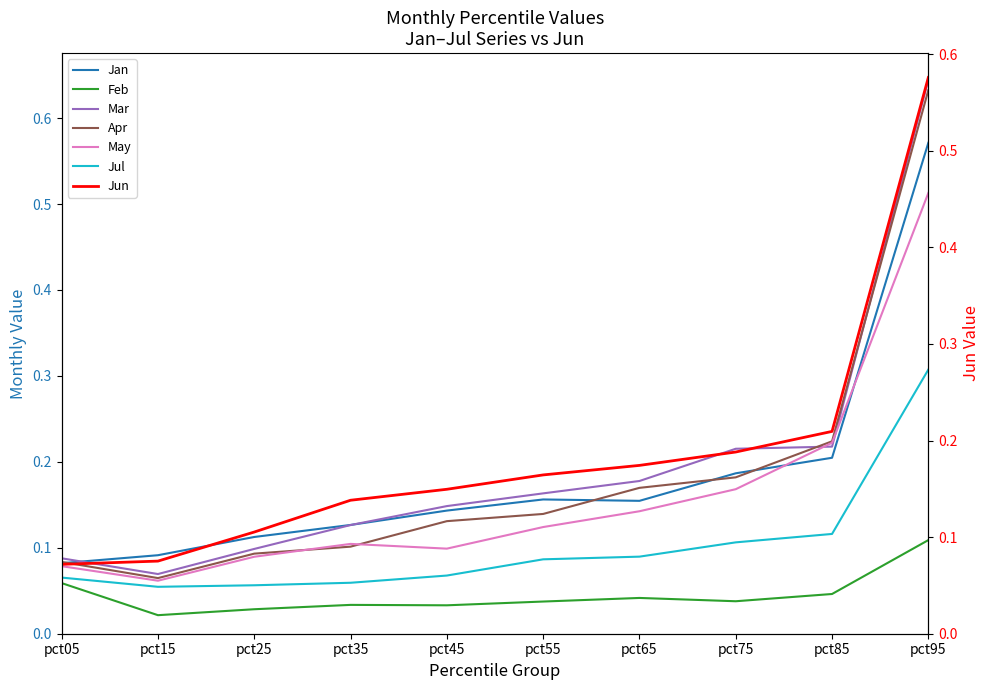

Is this an area chart (filled region under the line)?

No